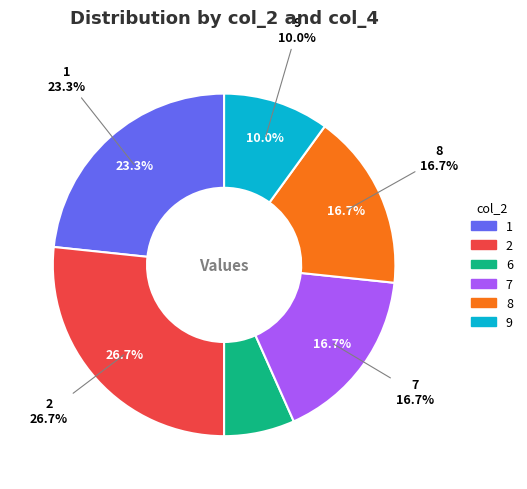

Between 2 and 9, which is larger?

2